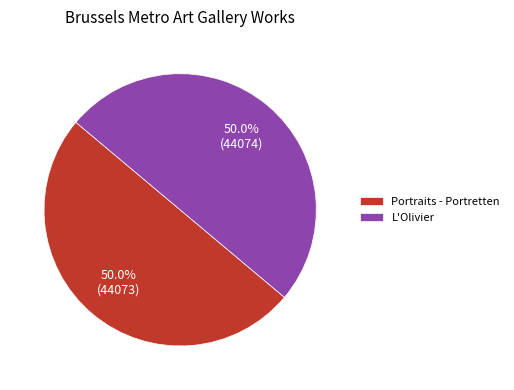

Approximately how many times larger is the value at L'Olivier compared to Portraits - Portretten?

1.0